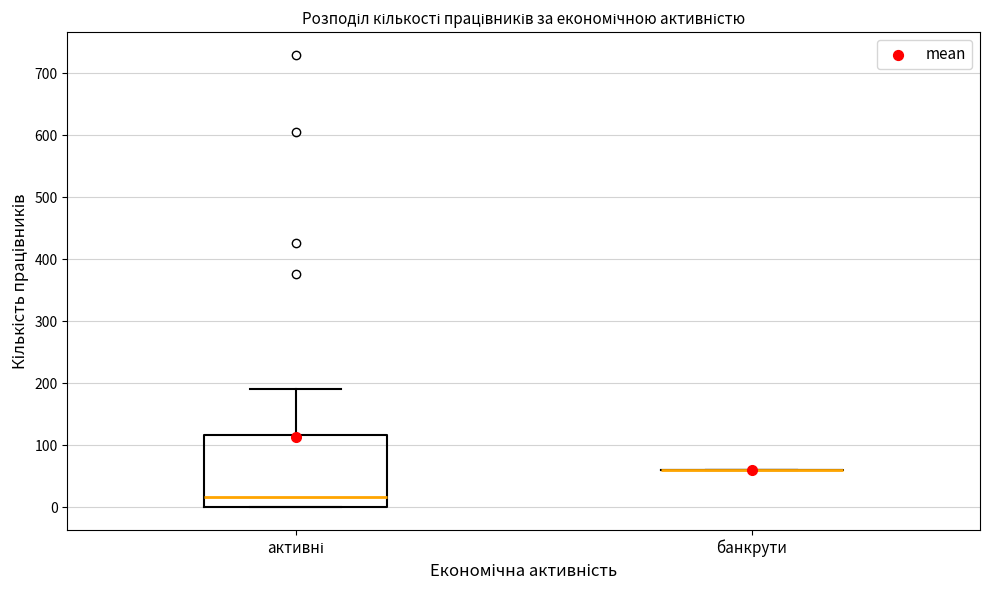

Comparing the boxes themselves (not the whiskers), which one is the tallest?

активні